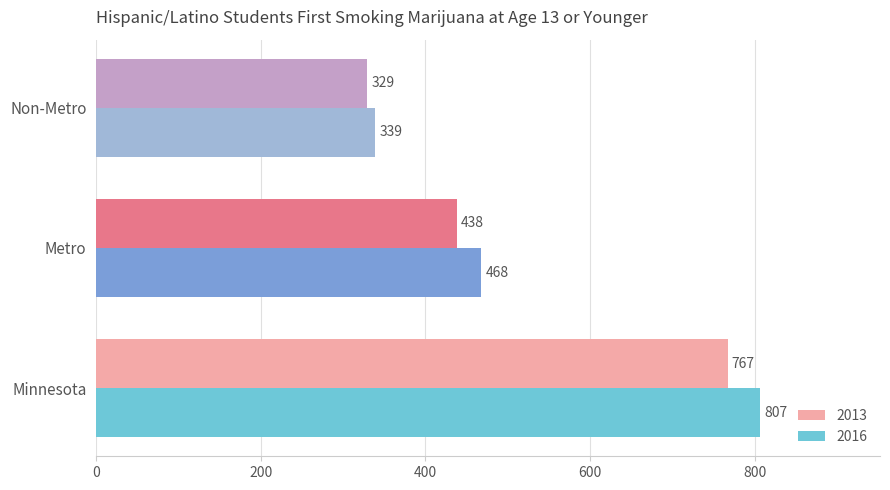

At which label is 2013 closest to 548?

Metro